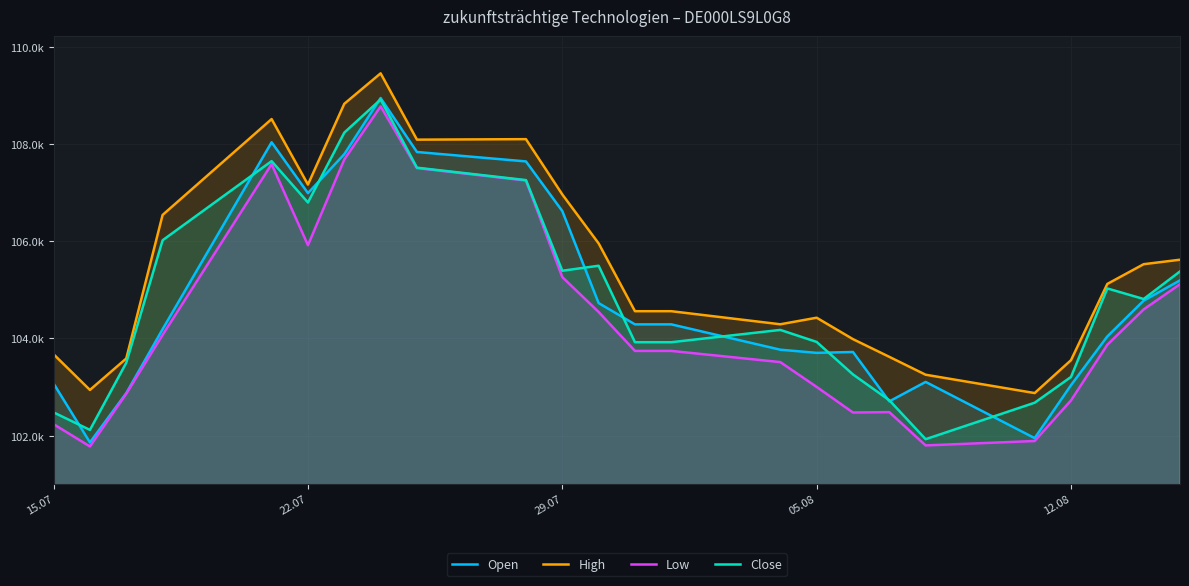

What is the sum of all Close values?

2516347